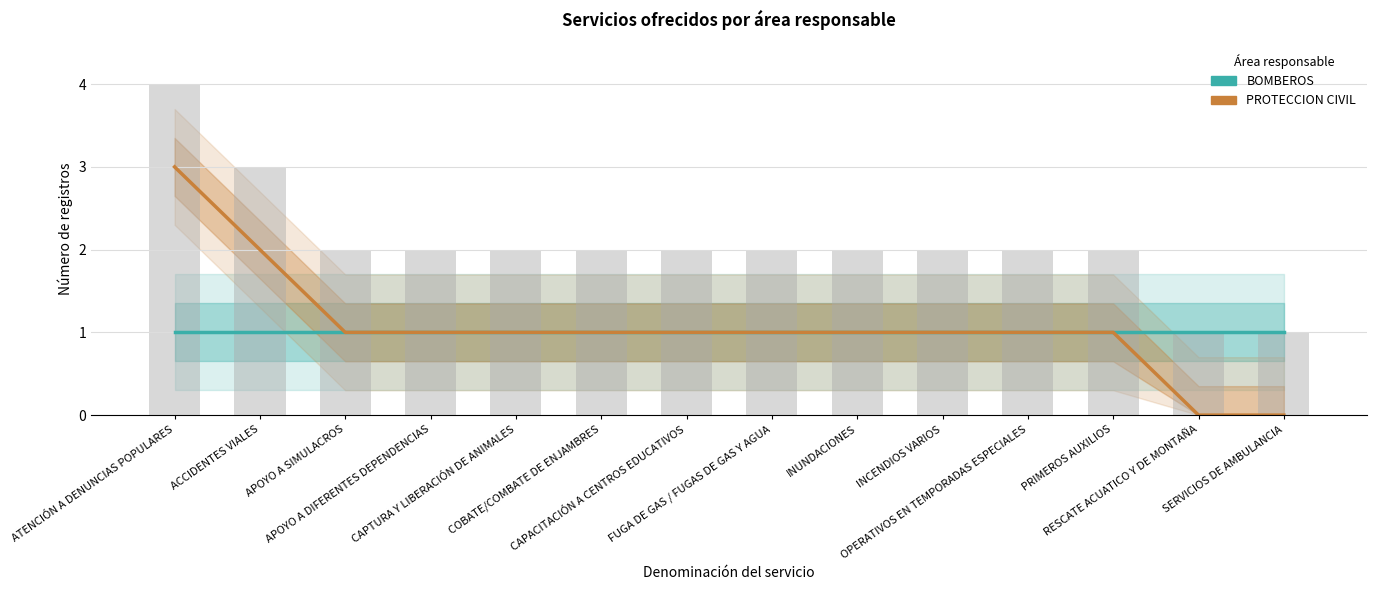

What is the sum of all PROTECCION CIVIL values?

15